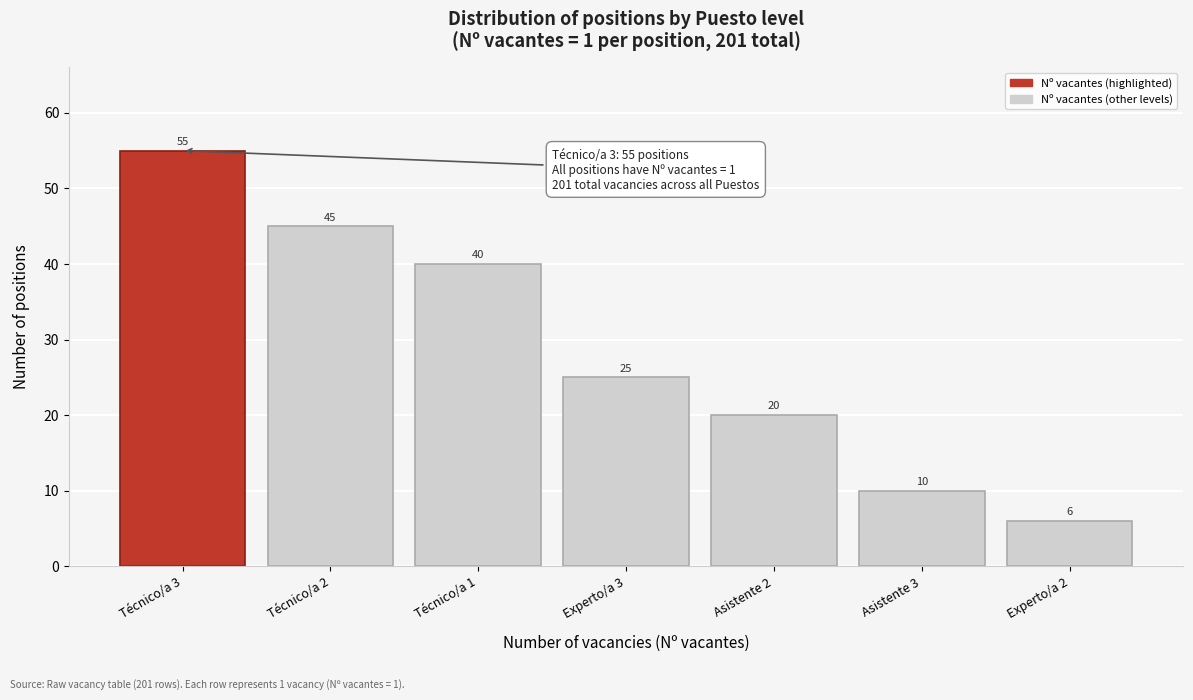

Reading right to left, extract all data points from this chart.

Experto/a 2=6	Asistente 3=10	Asistente 2=20	Experto/a 3=25	Técnico/a 1=40	Técnico/a 2=45	Técnico/a 3=55